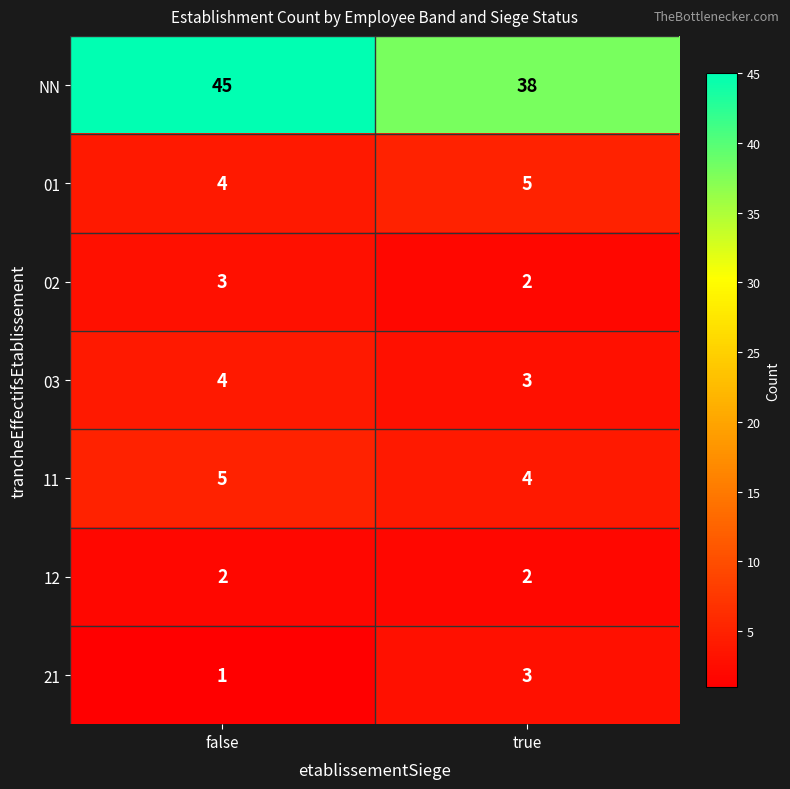

What value does the 11 series have at false?

5